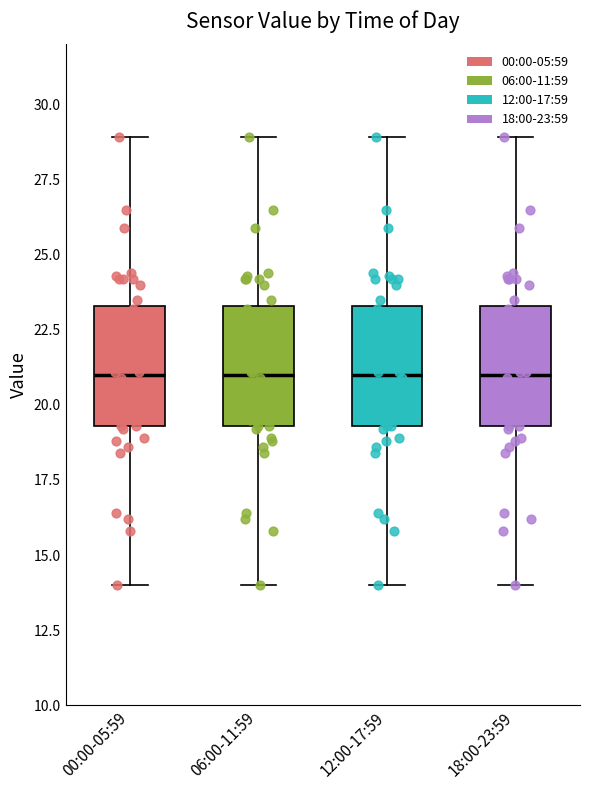

Where is the upper edge of the box for 06:00-11:59 on the y-axis? The values are not printed on the chart, so give them approximately, as read against the axis.

23.5